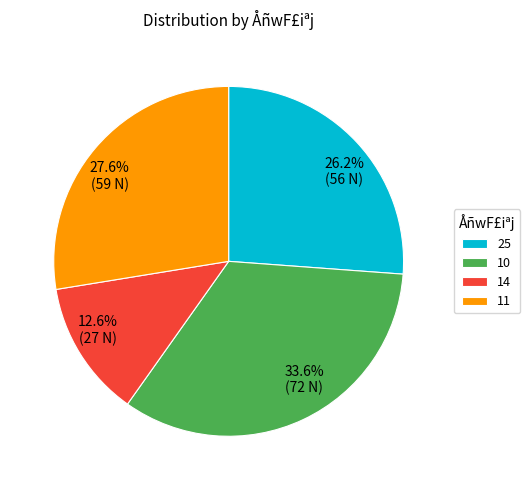

Combined, what portion of the pie is 10 and 25?

59.8%